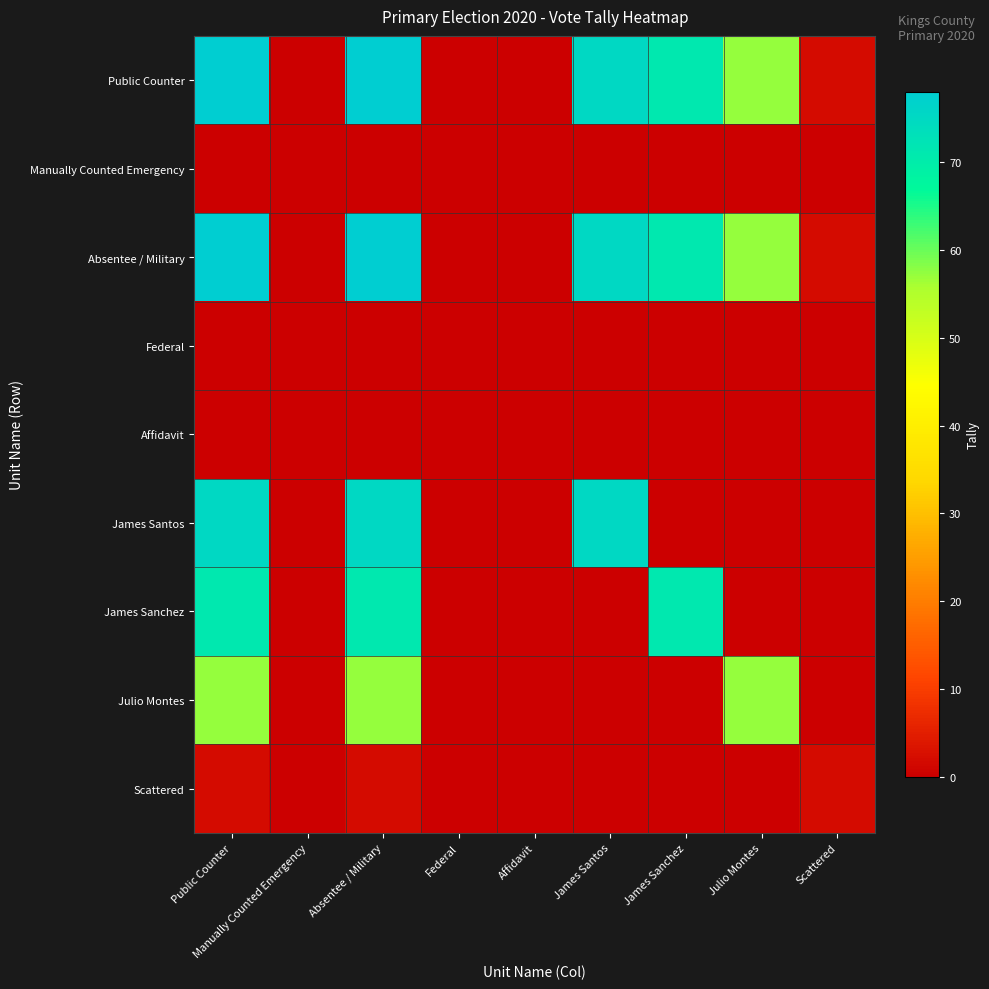

Reading left to right, what are all the values shown in this chart?

Public Counter: Public Counter=78	Manually Counted Emergency=0	Absentee / Military=78	Federal=0	Affidavit=0	James Santos=75	James Sanchez=71	Julio Montes=57	Scattered=2
Manually Counted Emergency: Public Counter=0	Manually Counted Emergency=0	Absentee / Military=0	Federal=0	Affidavit=0	James Santos=0	James Sanchez=0	Julio Montes=0	Scattered=0
Absentee / Military: Public Counter=78	Manually Counted Emergency=0	Absentee / Military=78	Federal=0	Affidavit=0	James Santos=75	James Sanchez=71	Julio Montes=57	Scattered=2
Federal: Public Counter=0	Manually Counted Emergency=0	Absentee / Military=0	Federal=0	Affidavit=0	James Santos=0	James Sanchez=0	Julio Montes=0	Scattered=0
Affidavit: Public Counter=0	Manually Counted Emergency=0	Absentee / Military=0	Federal=0	Affidavit=0	James Santos=0	James Sanchez=0	Julio Montes=0	Scattered=0
James Santos: Public Counter=75	Manually Counted Emergency=0	Absentee / Military=75	Federal=0	Affidavit=0	James Santos=75	James Sanchez=0	Julio Montes=0	Scattered=0
James Sanchez: Public Counter=71	Manually Counted Emergency=0	Absentee / Military=71	Federal=0	Affidavit=0	James Santos=0	James Sanchez=71	Julio Montes=0	Scattered=0
Julio Montes: Public Counter=57	Manually Counted Emergency=0	Absentee / Military=57	Federal=0	Affidavit=0	James Santos=0	James Sanchez=0	Julio Montes=57	Scattered=0
Scattered: Public Counter=2	Manually Counted Emergency=0	Absentee / Military=2	Federal=0	Affidavit=0	James Santos=0	James Sanchez=0	Julio Montes=0	Scattered=2